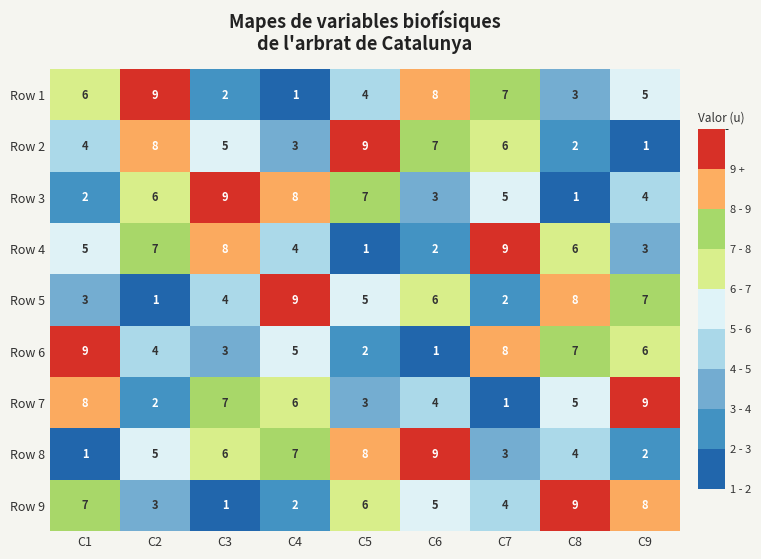

True or false: Row 3 has a value of 2 at C9.

False